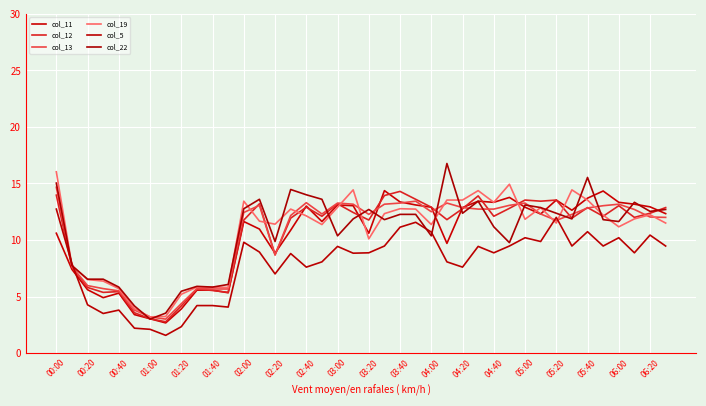

True or false: col_13 has more than 1 points higher than both neighbors.

True